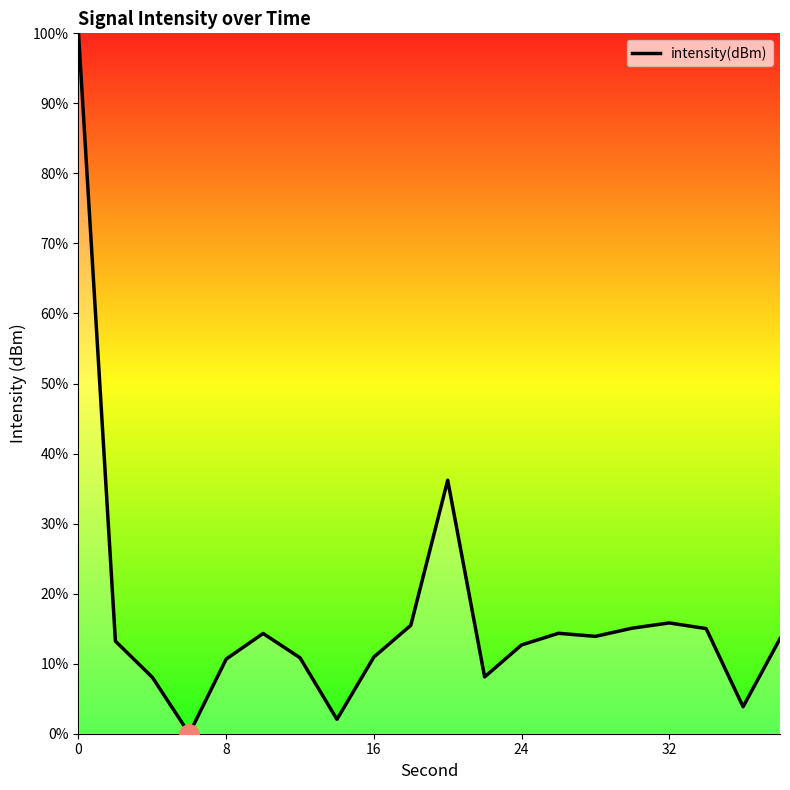

What is the greatest value displayed?

100.0